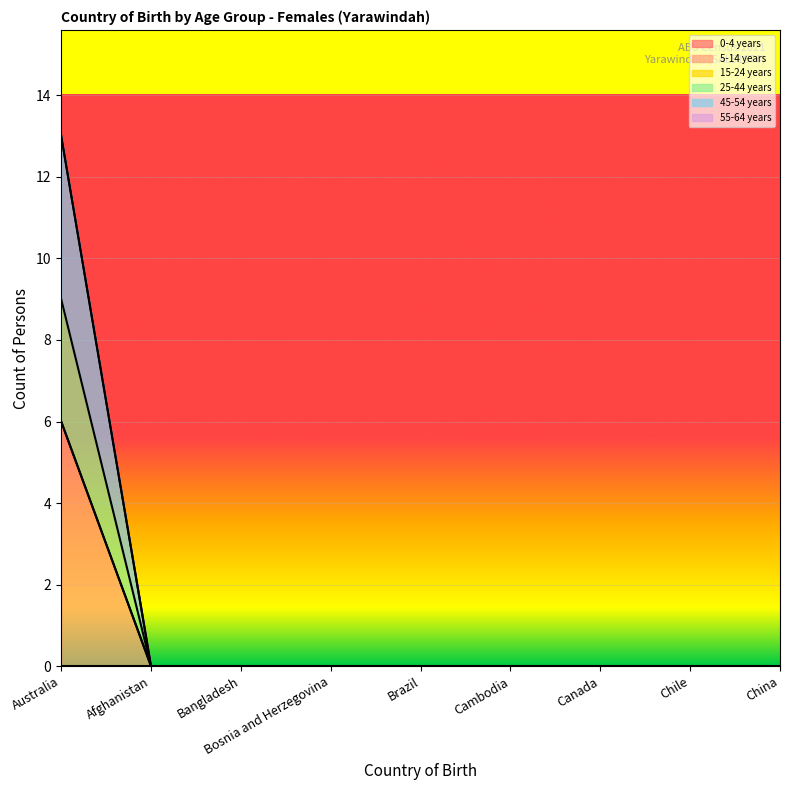

Where is 25-44 years nearest to the value 3?

Australia